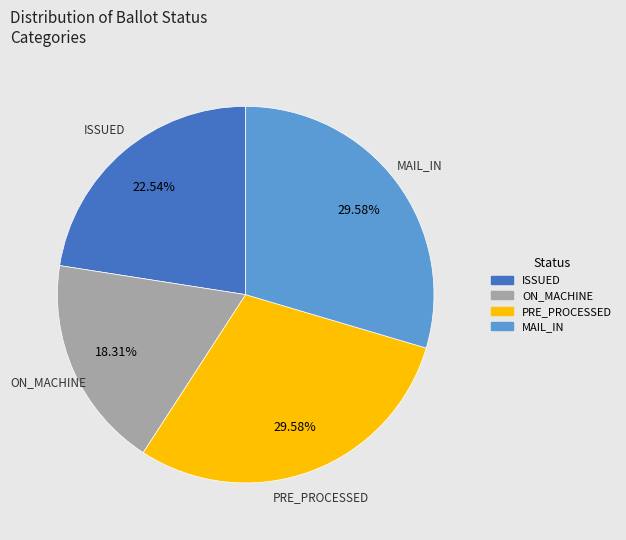

Approximately how many times larger is the value at ON_MACHINE compared to PRE_PROCESSED?

0.6